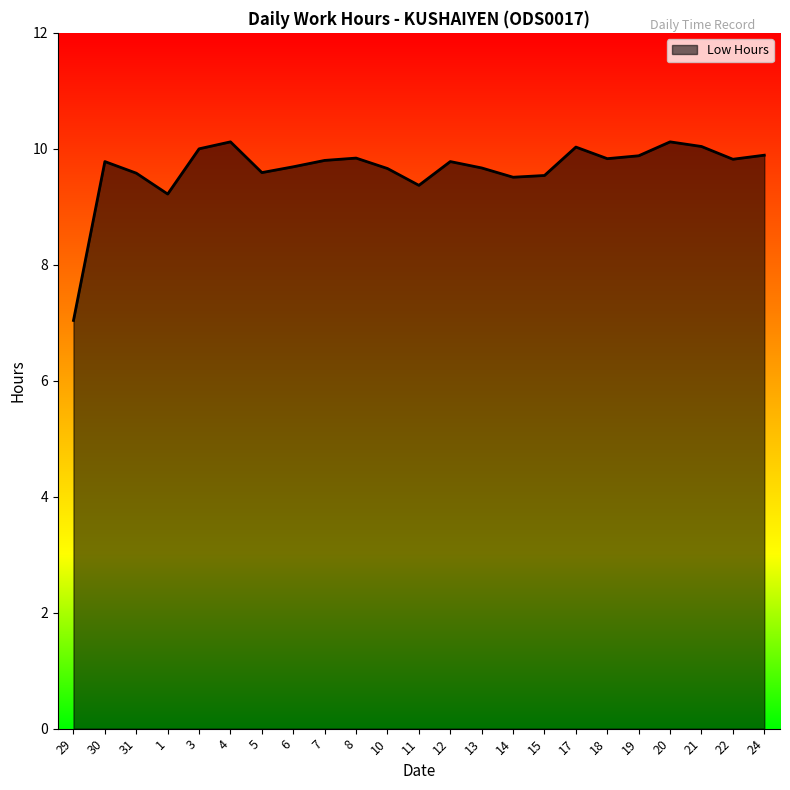

What position from the right is 13?

10